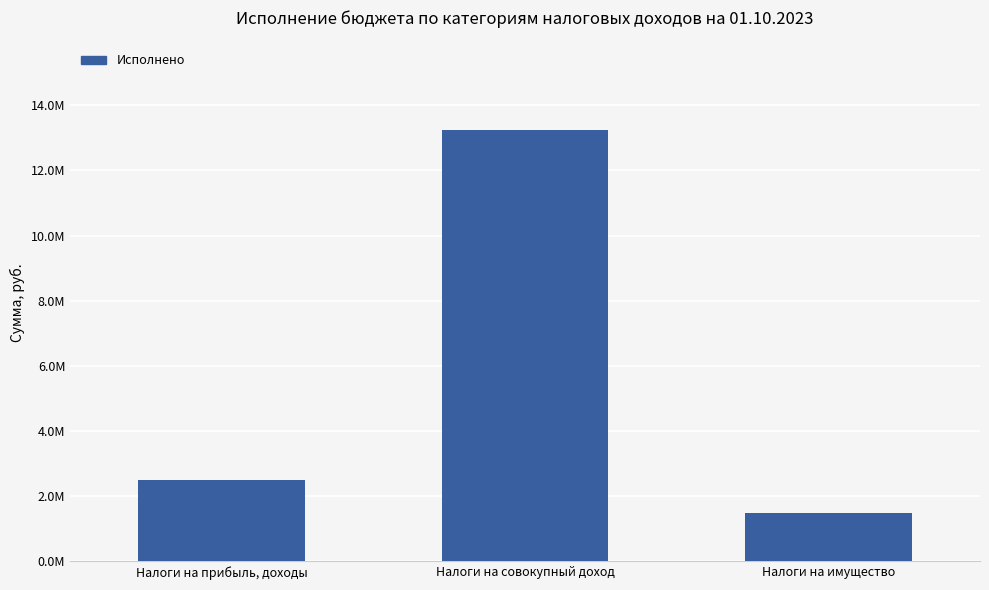

Which label corresponds to the largest value in the chart?

Налоги на совокупный доход